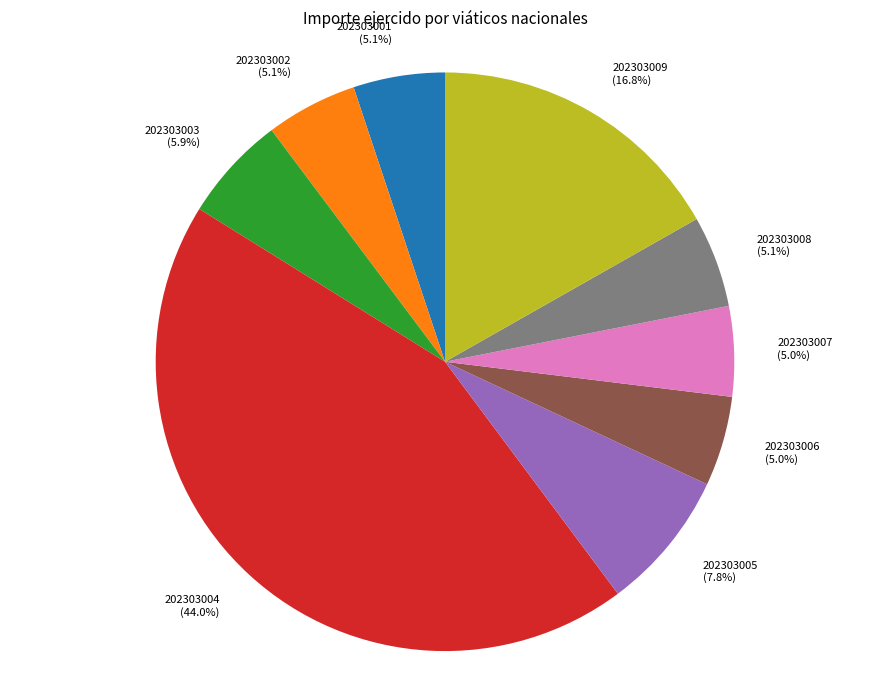

Between 202303009 and 202303005, which is larger?

202303009